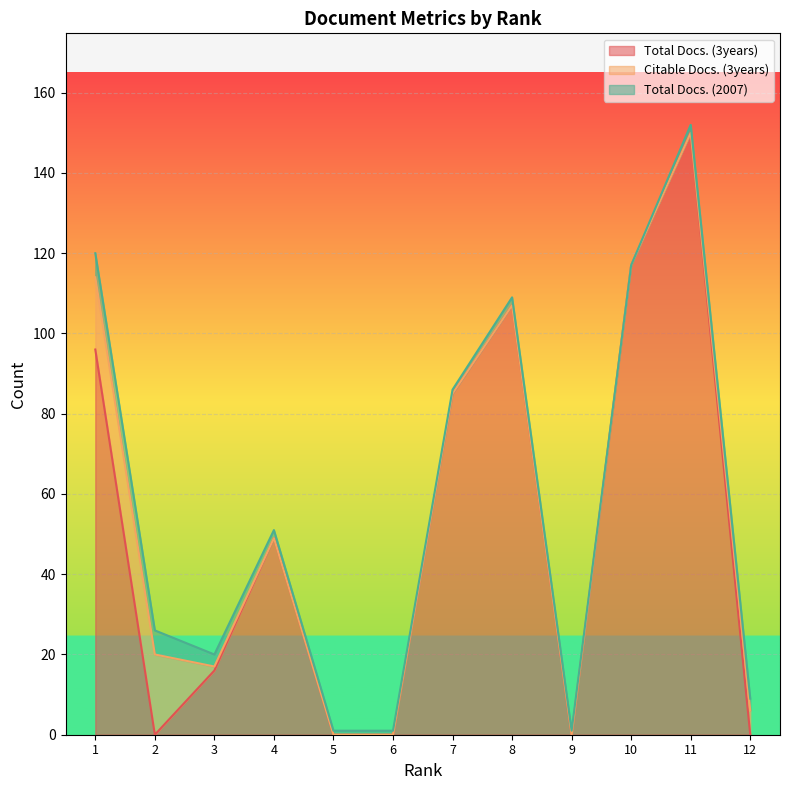

Where do Citable Docs. (3years) and Total Docs. (2007) first cross each other?

2 and 3